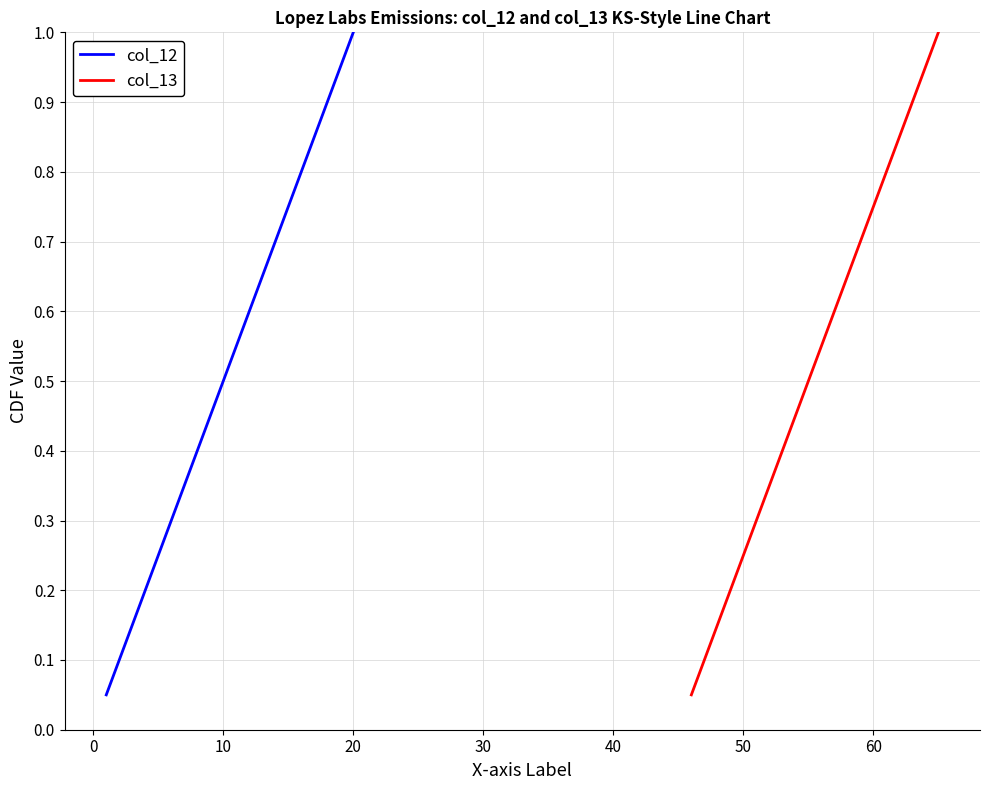

Reading right to left, extract all data points from this chart.

col_12: 1.0	0.9	0.9	0.8	0.8	0.8	0.7	0.7	0.6	0.6	0.5	0.5	0.4	0.3	0.3	0.2	0.2	0.1	0.1	0.1
col_13: 1.0	0.9	0.9	0.8	0.8	0.8	0.7	0.7	0.6	0.6	0.5	0.5	0.4	0.3	0.3	0.2	0.2	0.1	0.1	0.1